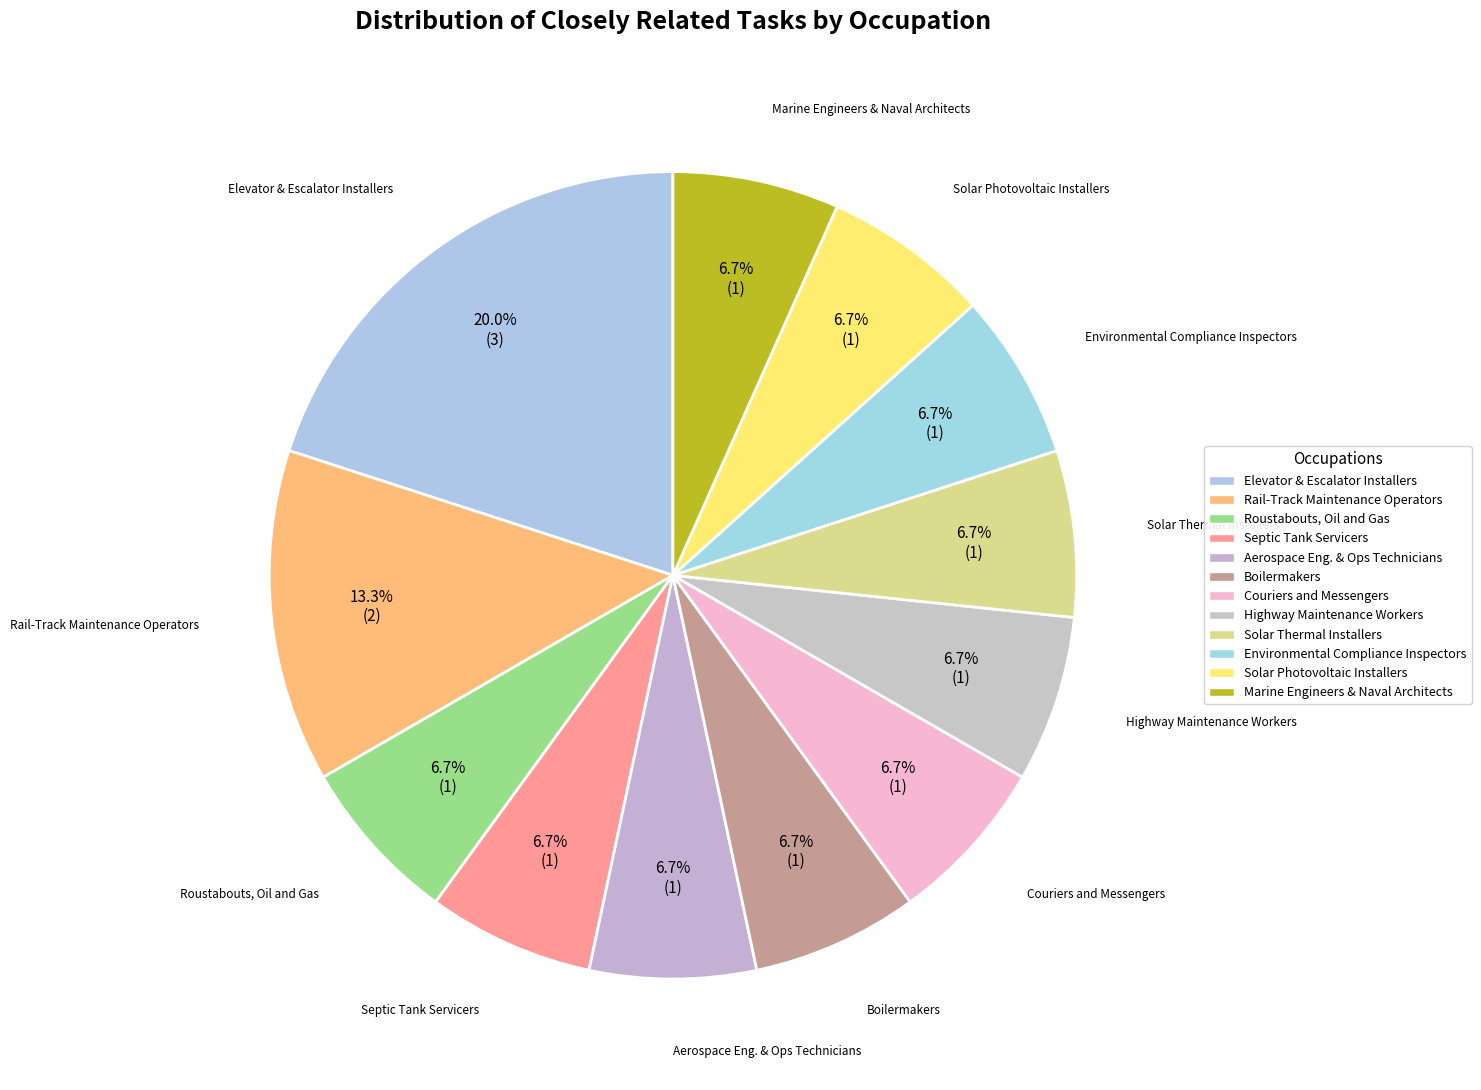

How many segments does this pie chart have?

12